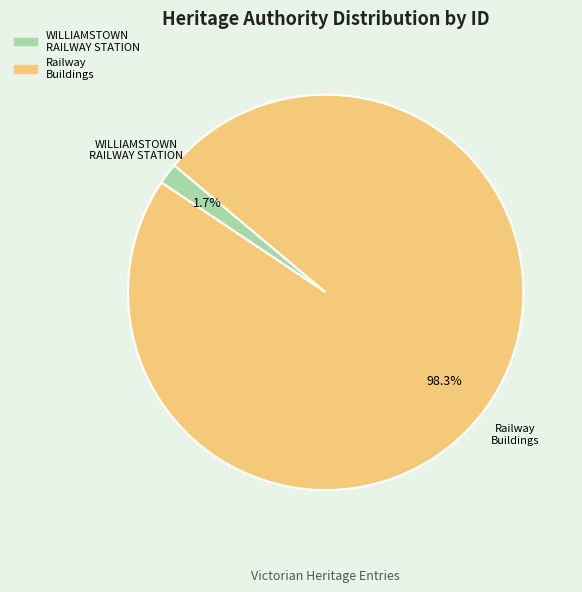

Rank the categories by value from highest to lowest.

Railway Buildings, WILLIAMSTOWN RAILWAY STATION COMPLEX